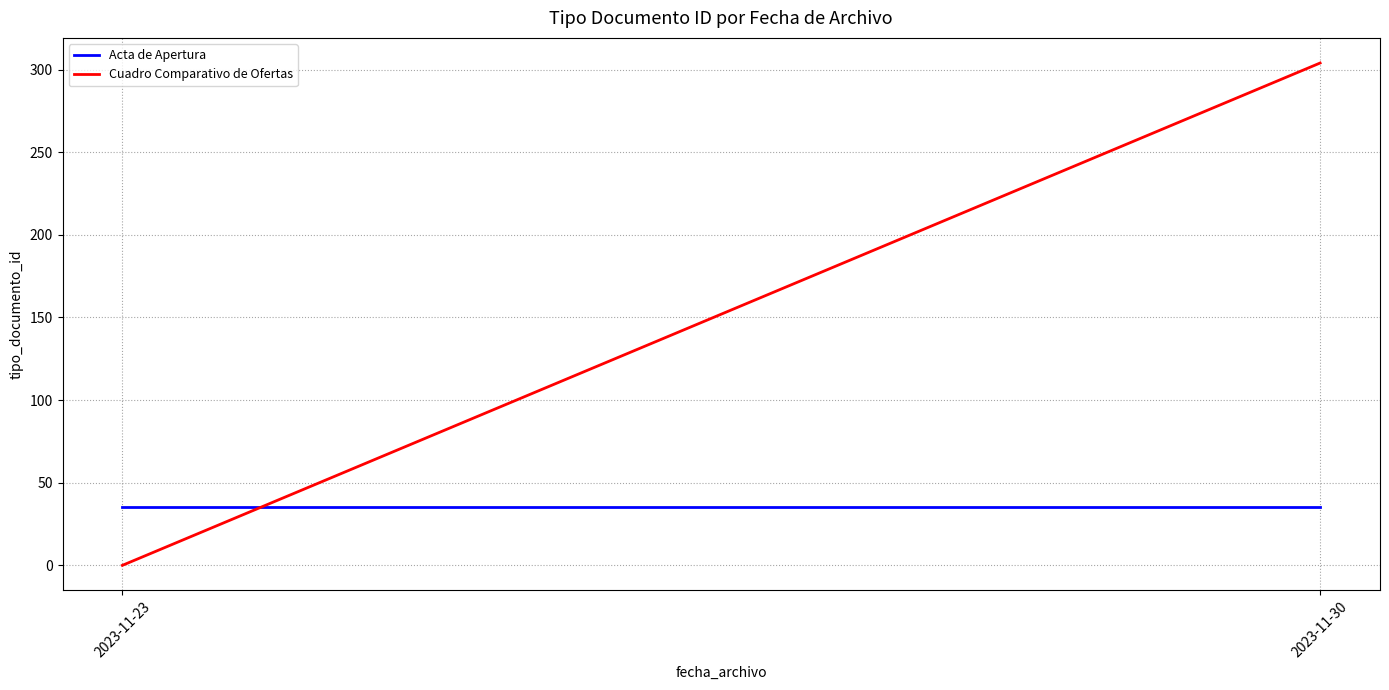

What are all the series names shown in the legend?

Acta de Apertura, Cuadro Comparativo de Ofertas